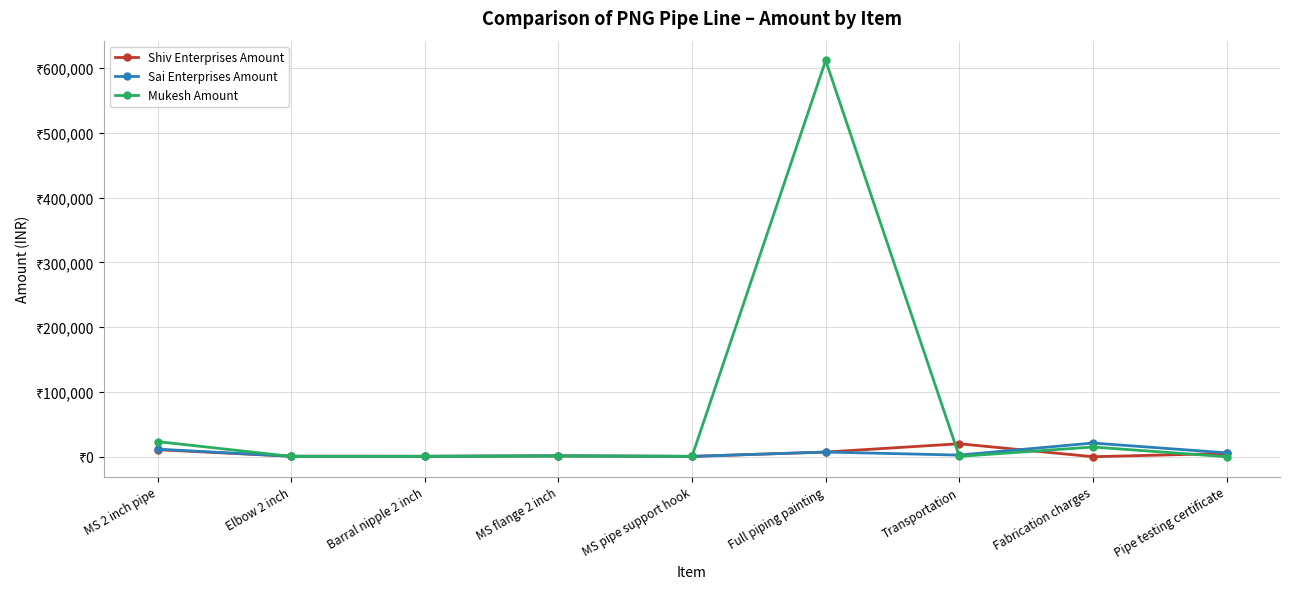

At which category does the chart reach its peak across all series?

Full piping painting